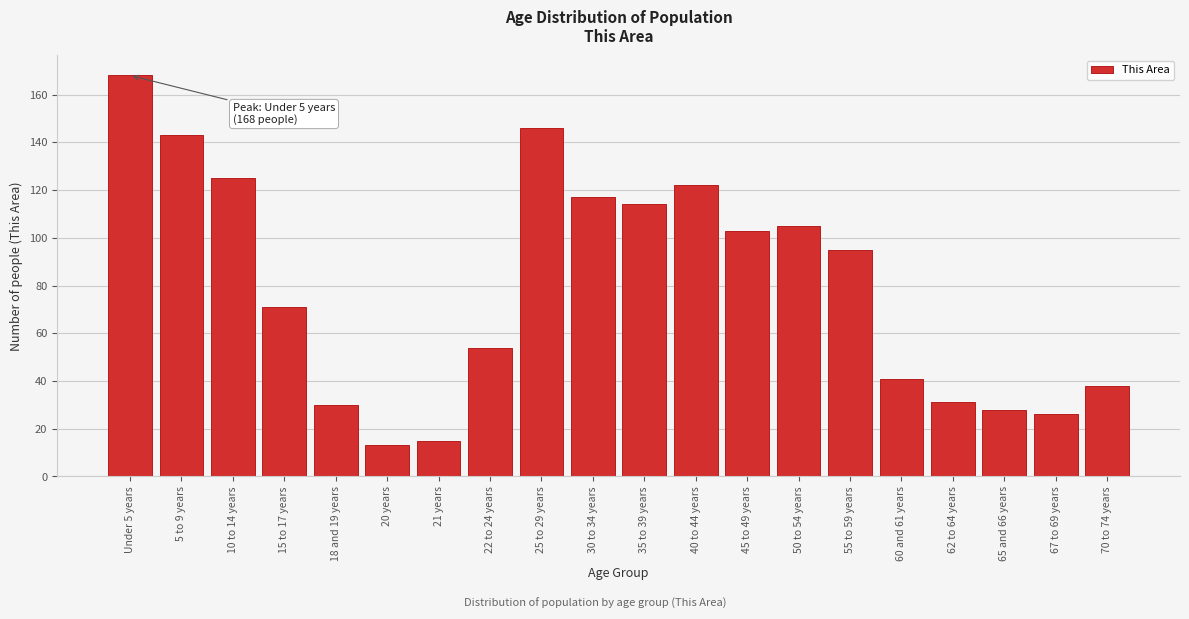

Reading left to right, extract all data points from this chart.

168	143	125	71	30	13	15	54	146	117	114	122	103	105	95	41	31	28	26	38